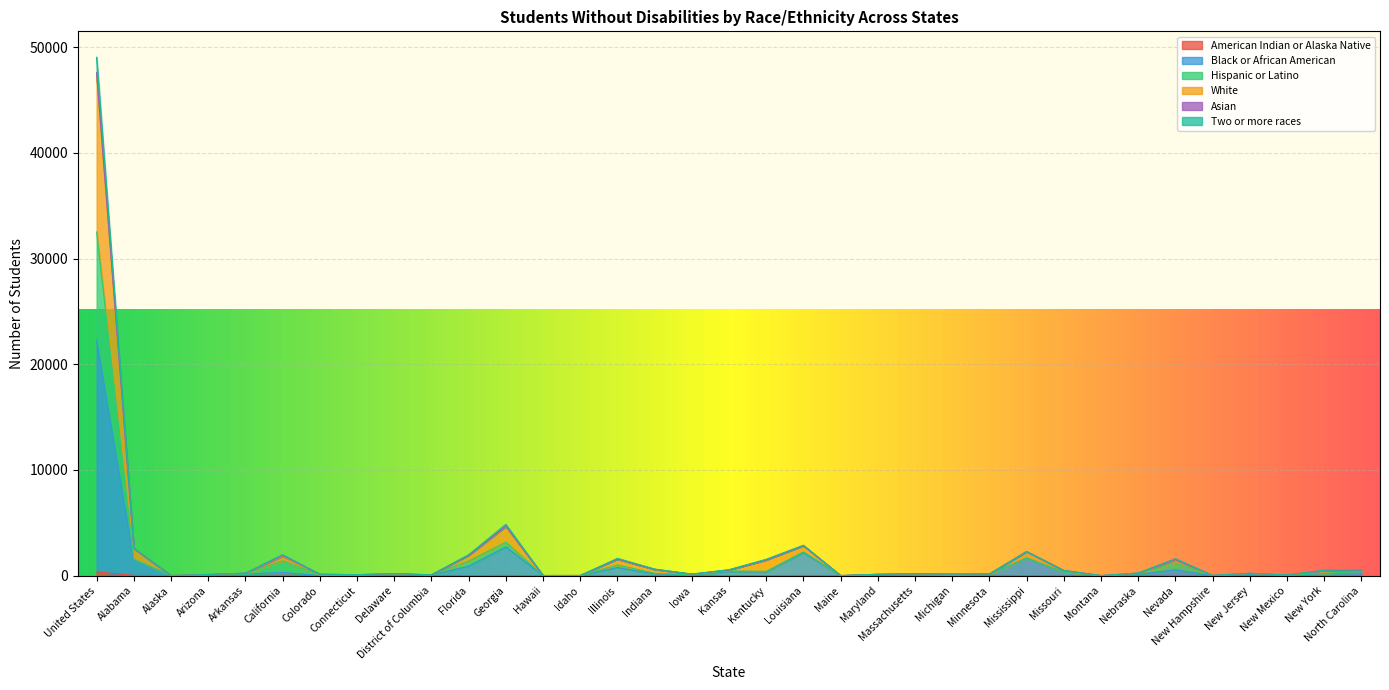

At which category is the sum across all series the highest?

United States